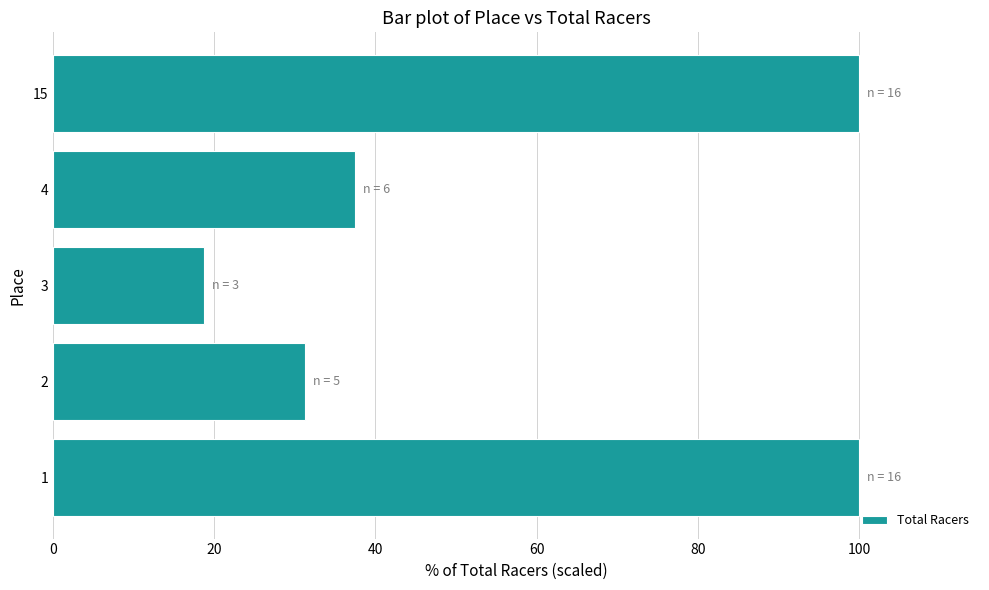

What is the ratio of the value at 3 to the value at 4?

0.5